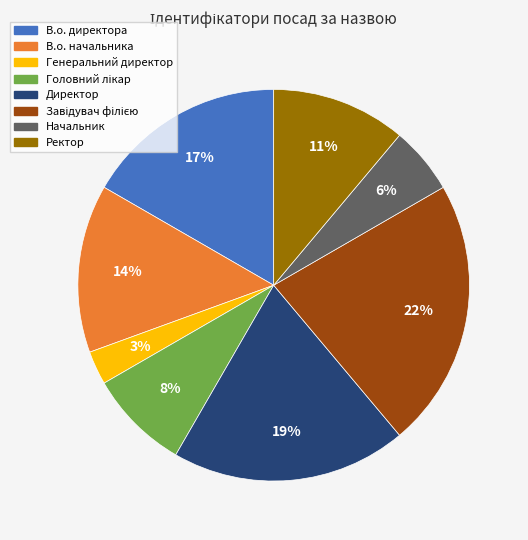

To the nearest percent, what is the average slice percentage?

12%